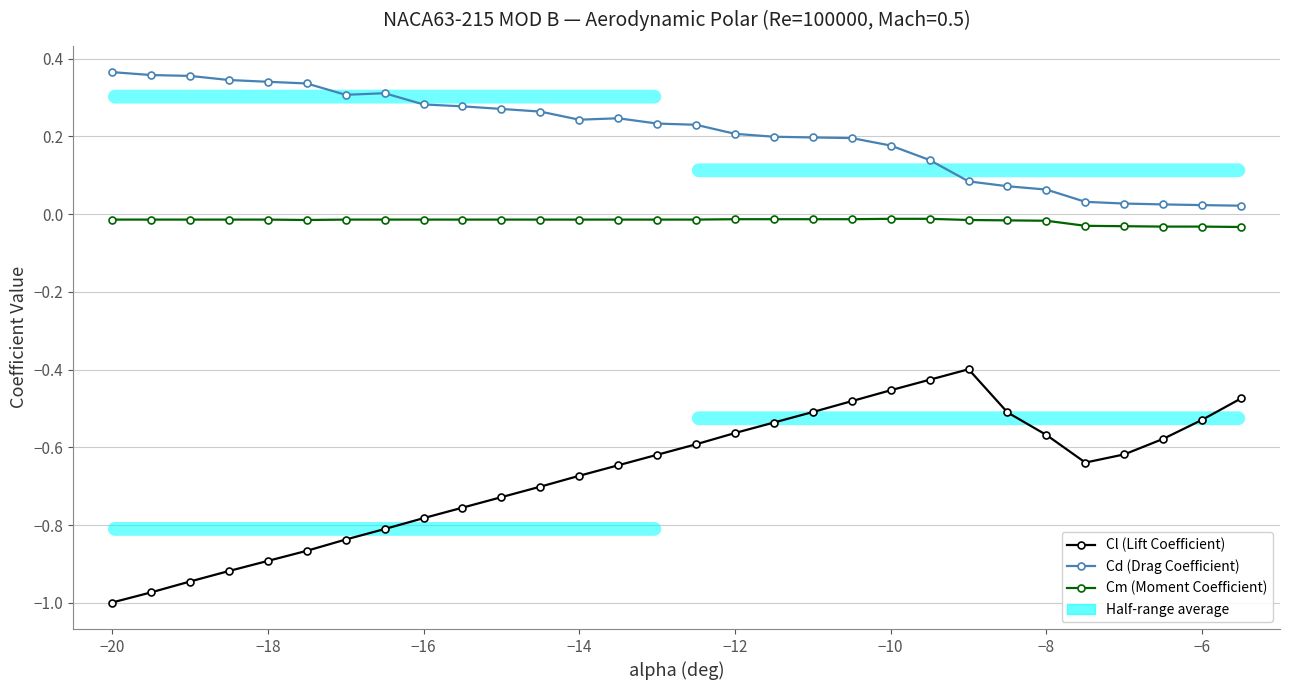

True or false: Cl (Lift Coefficient) and Cd (Drag Coefficient) cross at least once.

False